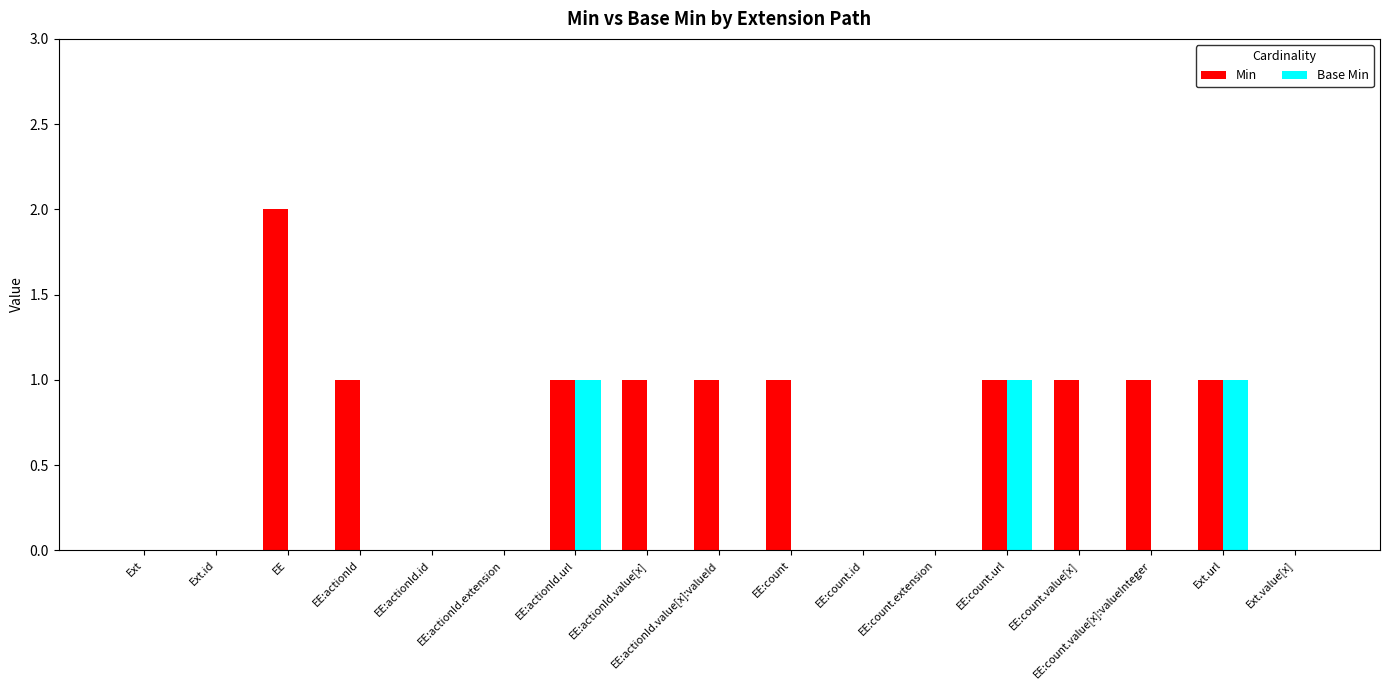

Which series has the largest total across all categories?

Min